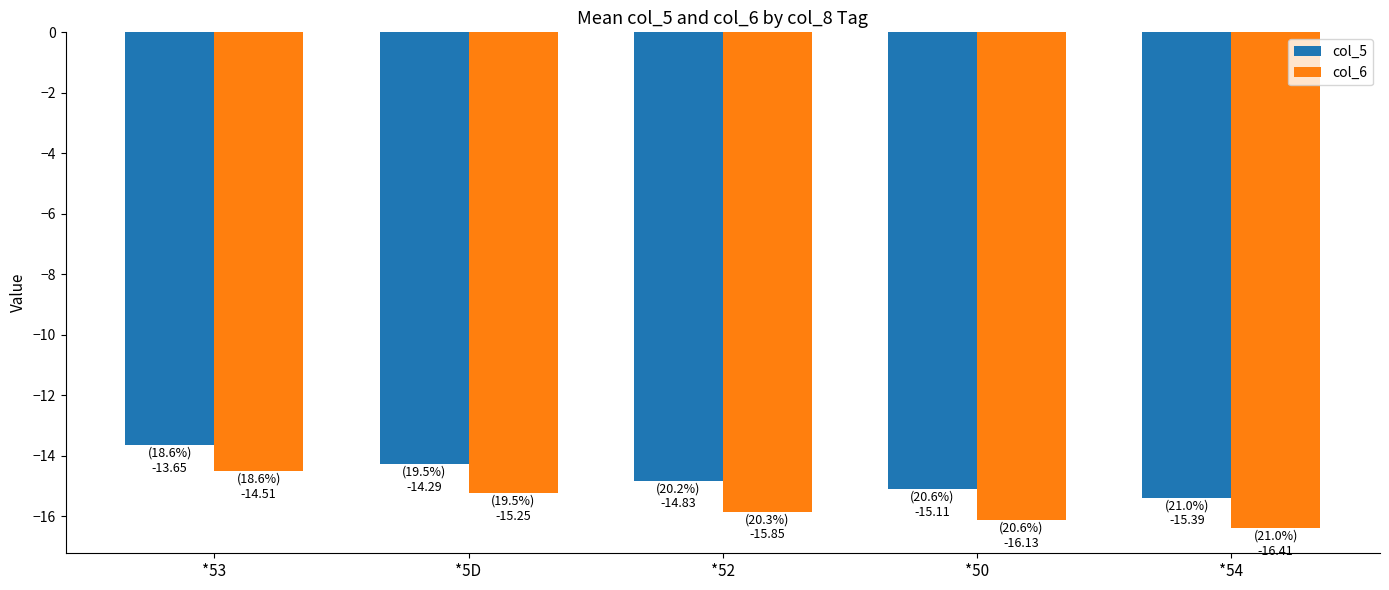

Rank the series by their maximum value, from lowest to highest.

col_6, col_5